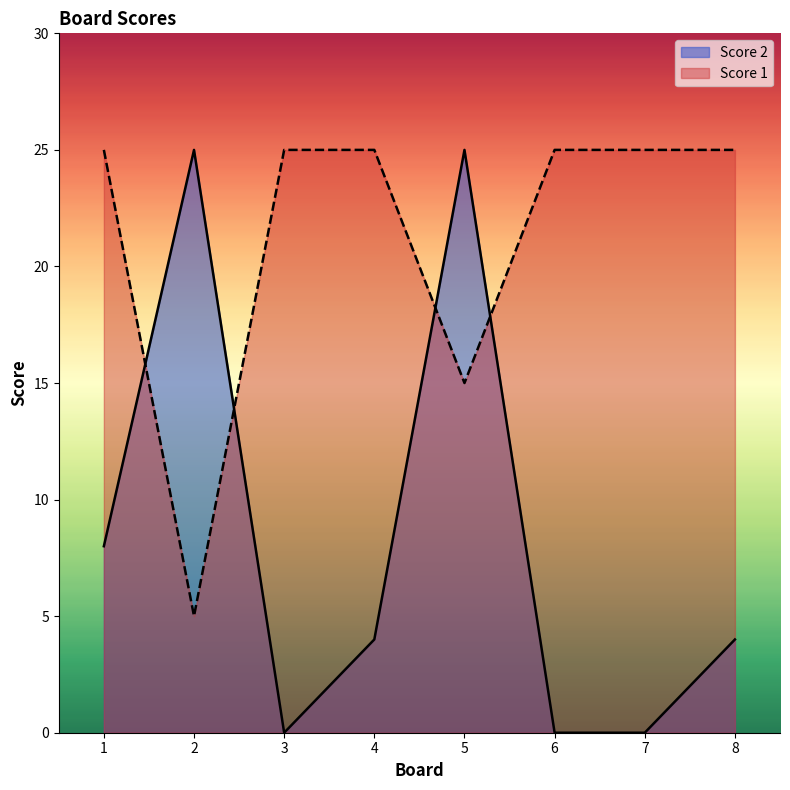

How many times do Score 1 and Score 2 cross each other?

4